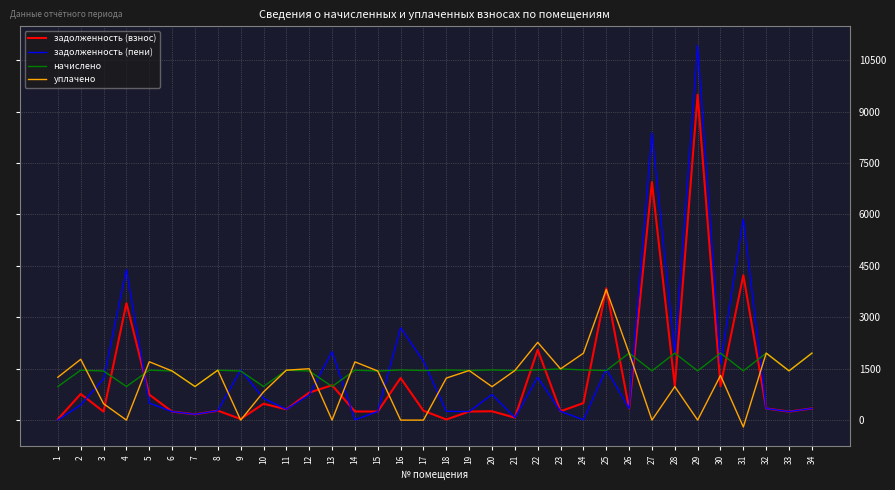

The value of уплачено at 6 is 346.6. True or false?

False